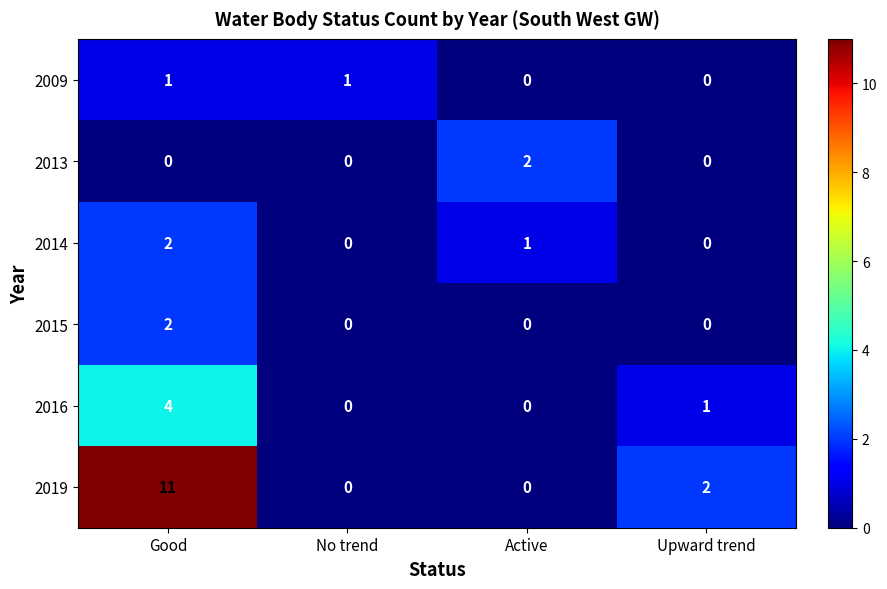

Which series has the largest total across all categories?

2019